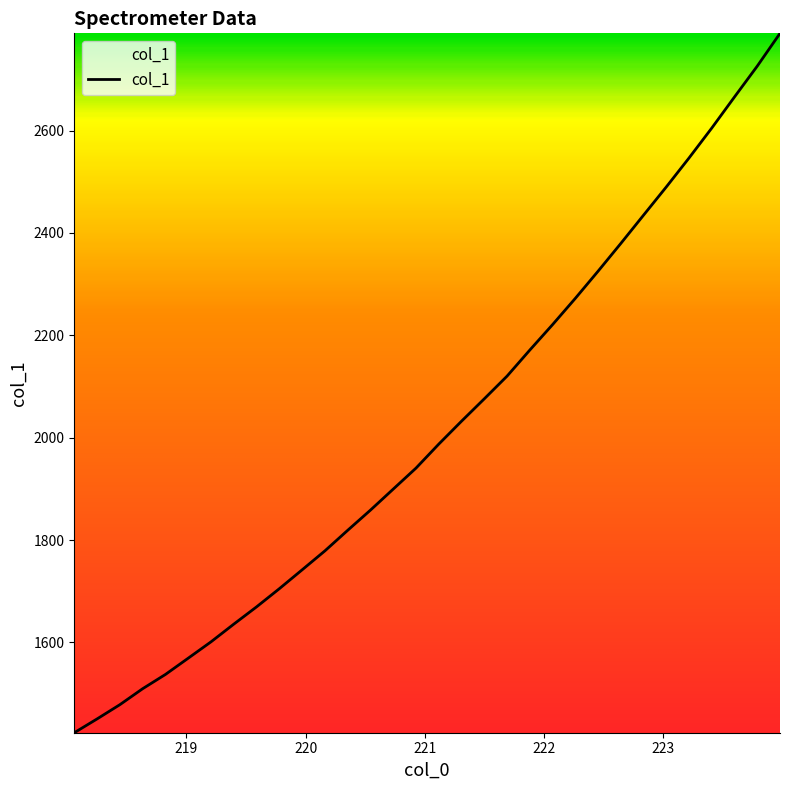

What is the minimum value shown in the chart?

1423.7